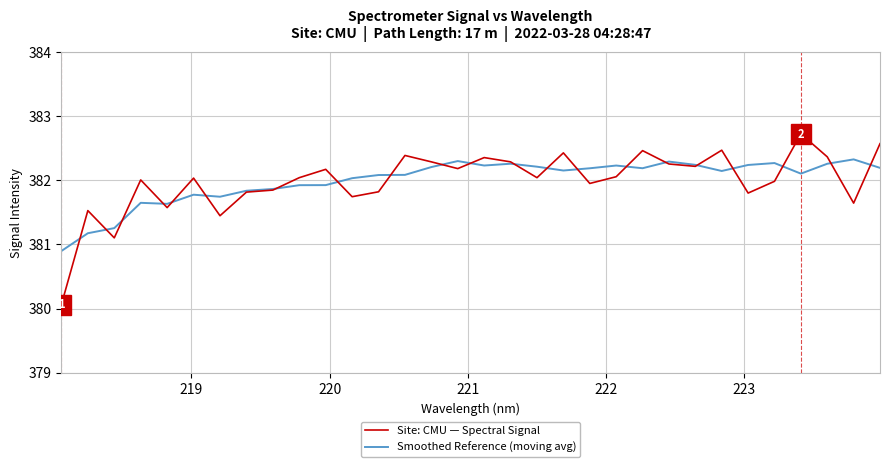

Which series has the widest spread of values?

Site: CMU — Spectral Signal